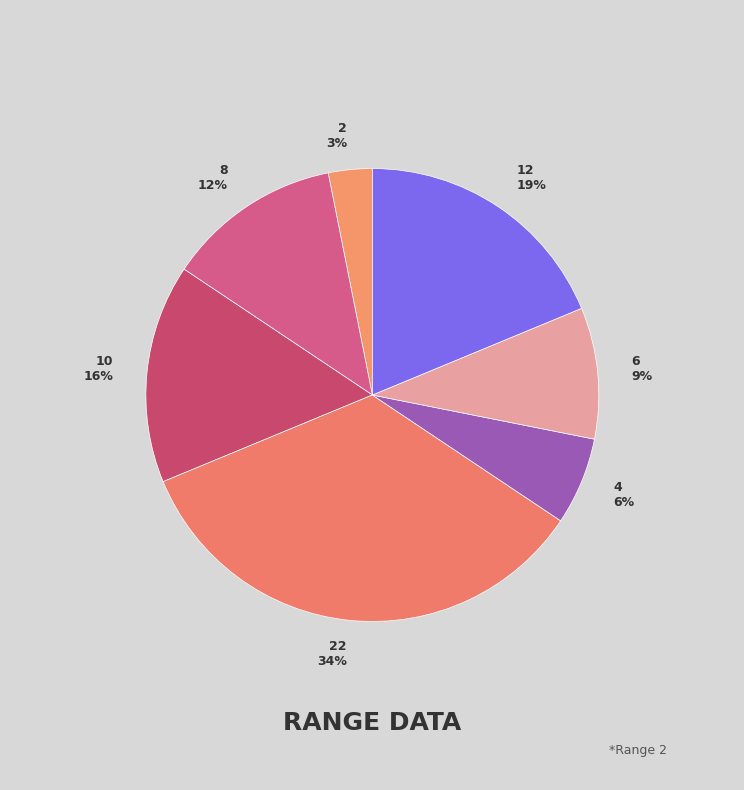

To the nearest percent, what is the average slice percentage?

14%